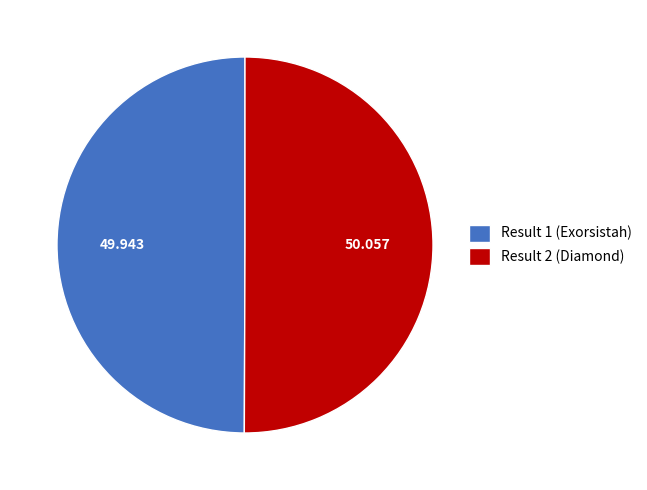

Combined, do Result 1 (Exorsistah) and Result 2 (Diamond) account for over 50%?

Yes